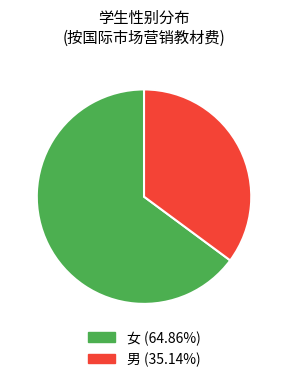

How many slices are in this pie chart?

2